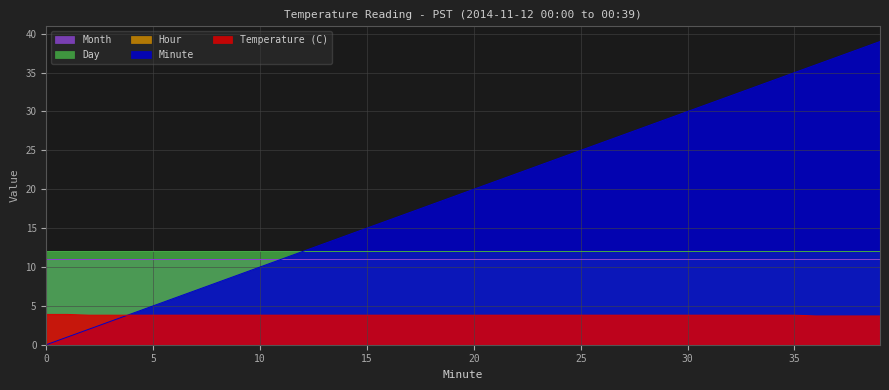

Reading left to right, transcribe all the data shown in this chart.

Temperature (C): 0=3.9	1=3.9	2=3.8	3=3.8	4=3.8	5=3.8	6=3.8	7=3.8	8=3.8	9=3.8	10=3.8	11=3.8	12=3.8	13=3.8	14=3.8	15=3.8	16=3.8	17=3.8	18=3.8	19=3.8	20=3.8	21=3.8	22=3.8	23=3.8	24=3.8	25=3.8	26=3.8	27=3.8	28=3.8	29=3.8	30=3.8	31=3.8	32=3.8	33=3.8	34=3.8	35=3.8	36=3.7	37=3.7	38=3.7	39=3.7
Minute: 0=0.0	1=1.0	2=2.0	3=3.0	4=4.0	5=5.0	6=6.0	7=7.0	8=8.0	9=9.0	10=10.0	11=11.0	12=12.0	13=13.0	14=14.0	15=15.0	16=16.0	17=17.0	18=18.0	19=19.0	20=20.0	21=21.0	22=22.0	23=23.0	24=24.0	25=25.0	26=26.0	27=27.0	28=28.0	29=29.0	30=30.0	31=31.0	32=32.0	33=33.0	34=34.0	35=35.0	36=36.0	37=37.0	38=38.0	39=39.0
Hour: 0=0.0	1=0.0	2=0.0	3=0.0	4=0.0	5=0.0	6=0.0	7=0.0	8=0.0	9=0.0	10=0.0	11=0.0	12=0.0	13=0.0	14=0.0	15=0.0	16=0.0	17=0.0	18=0.0	19=0.0	20=0.0	21=0.0	22=0.0	23=0.0	24=0.0	25=0.0	26=0.0	27=0.0	28=0.0	29=0.0	30=0.0	31=0.0	32=0.0	33=0.0	34=0.0	35=0.0	36=0.0	37=0.0	38=0.0	39=0.0
Day: 0=12.0	1=12.0	2=12.0	3=12.0	4=12.0	5=12.0	6=12.0	7=12.0	8=12.0	9=12.0	10=12.0	11=12.0	12=12.0	13=12.0	14=12.0	15=12.0	16=12.0	17=12.0	18=12.0	19=12.0	20=12.0	21=12.0	22=12.0	23=12.0	24=12.0	25=12.0	26=12.0	27=12.0	28=12.0	29=12.0	30=12.0	31=12.0	32=12.0	33=12.0	34=12.0	35=12.0	36=12.0	37=12.0	38=12.0	39=12.0
Month: 0=11.0	1=11.0	2=11.0	3=11.0	4=11.0	5=11.0	6=11.0	7=11.0	8=11.0	9=11.0	10=11.0	11=11.0	12=11.0	13=11.0	14=11.0	15=11.0	16=11.0	17=11.0	18=11.0	19=11.0	20=11.0	21=11.0	22=11.0	23=11.0	24=11.0	25=11.0	26=11.0	27=11.0	28=11.0	29=11.0	30=11.0	31=11.0	32=11.0	33=11.0	34=11.0	35=11.0	36=11.0	37=11.0	38=11.0	39=11.0